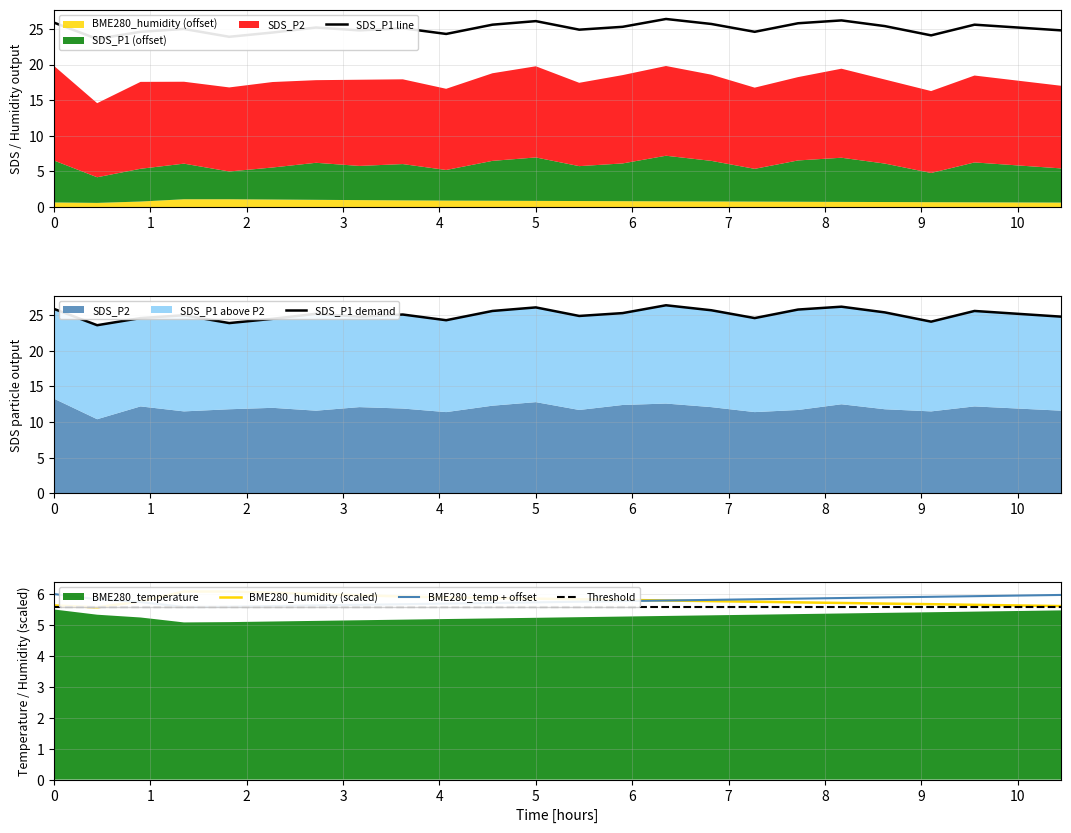

What is the difference between the highest and lowest values at 02:44?

19.6